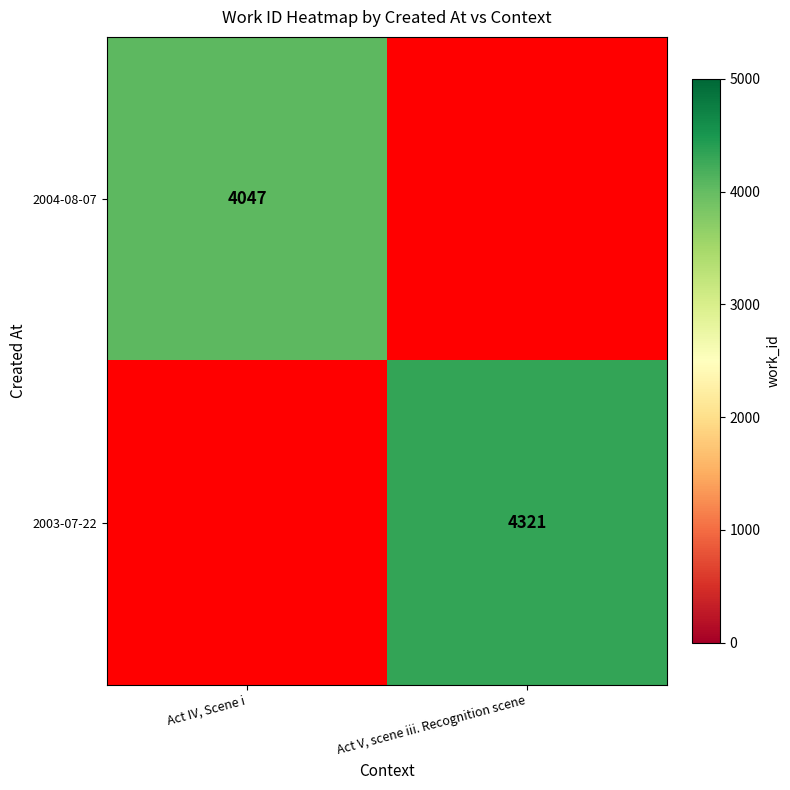

The 2003-07-22 series shows 6405 at Act V, scene iii. Recognition scene. True or false?

False